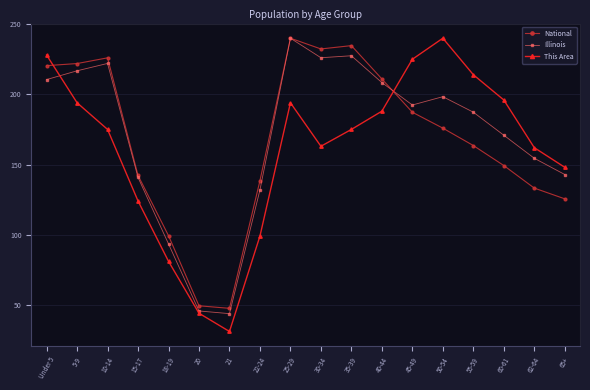

What is the label of the 9th point from the right?

30-34